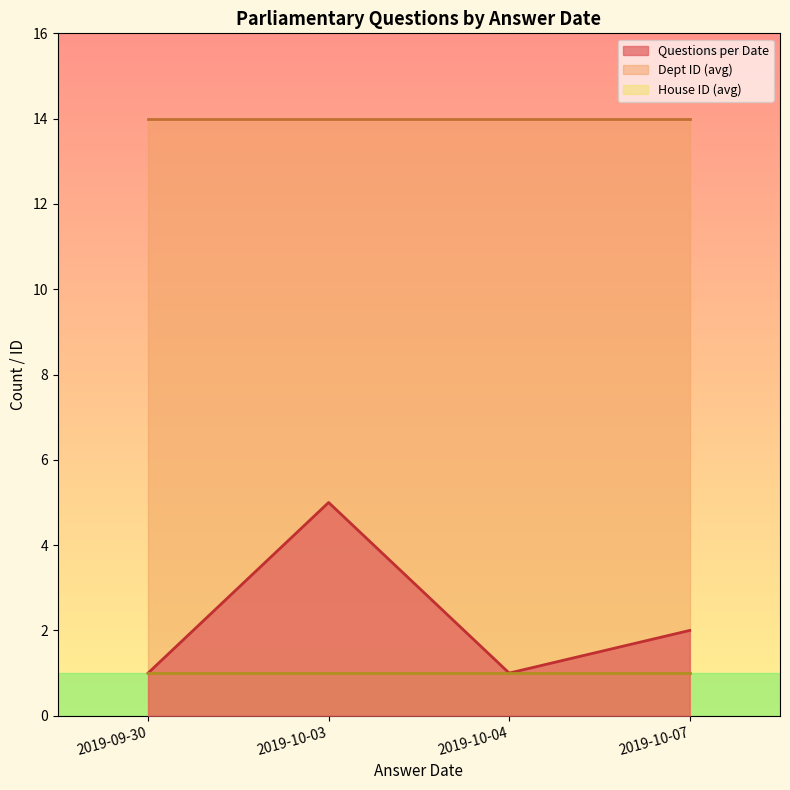

What position from the right is 2019-10-07?

1